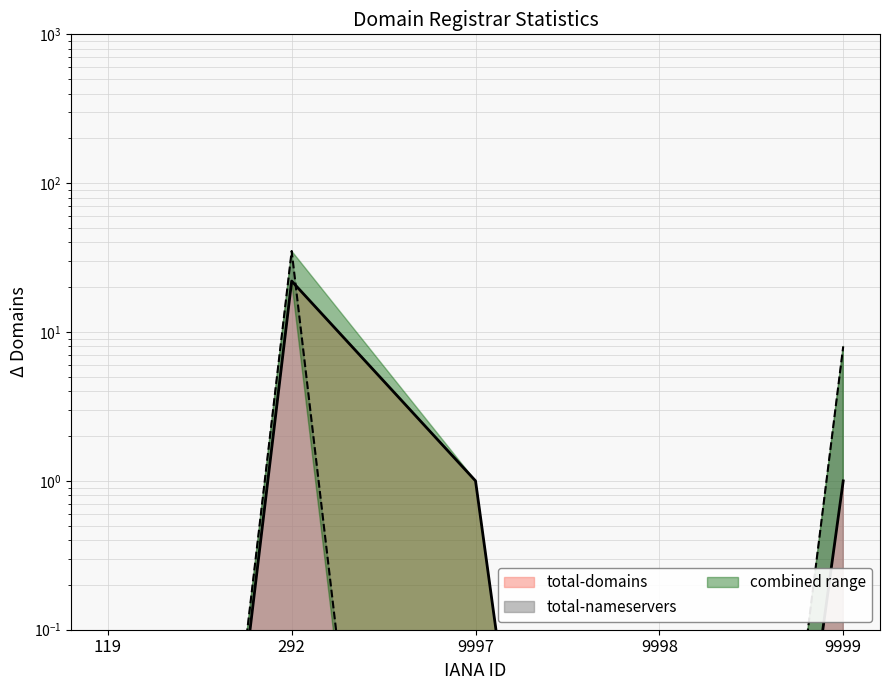

What is the value of the total-domains point at the 2nd from the left?

22.0